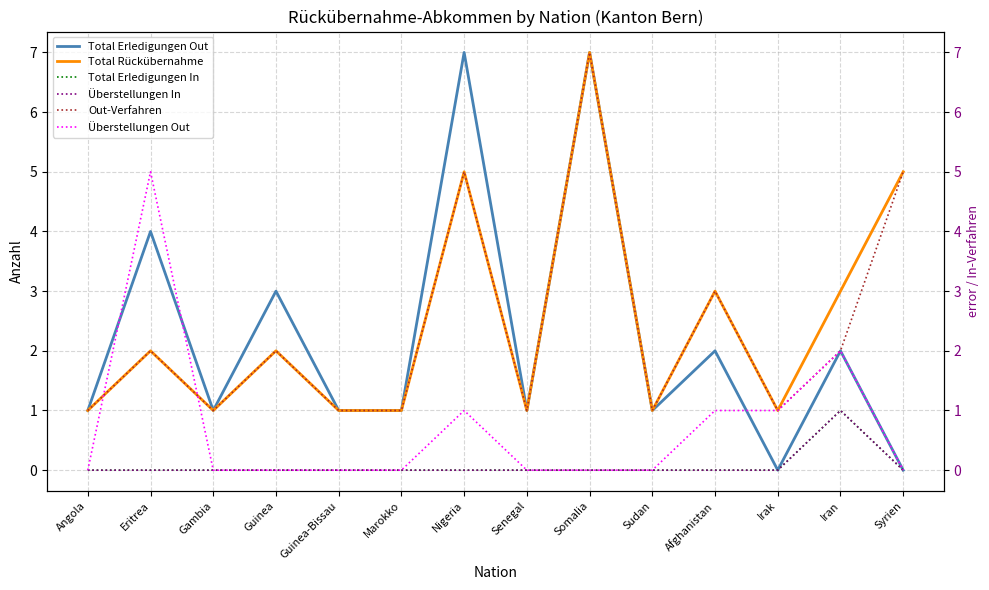

List the series in order of their peak value, highest first.

Total Erledigungen Out, Total Rückübernahme, Out-Verfahren, Überstellungen Out, Total Erledigungen In, Überstellungen In